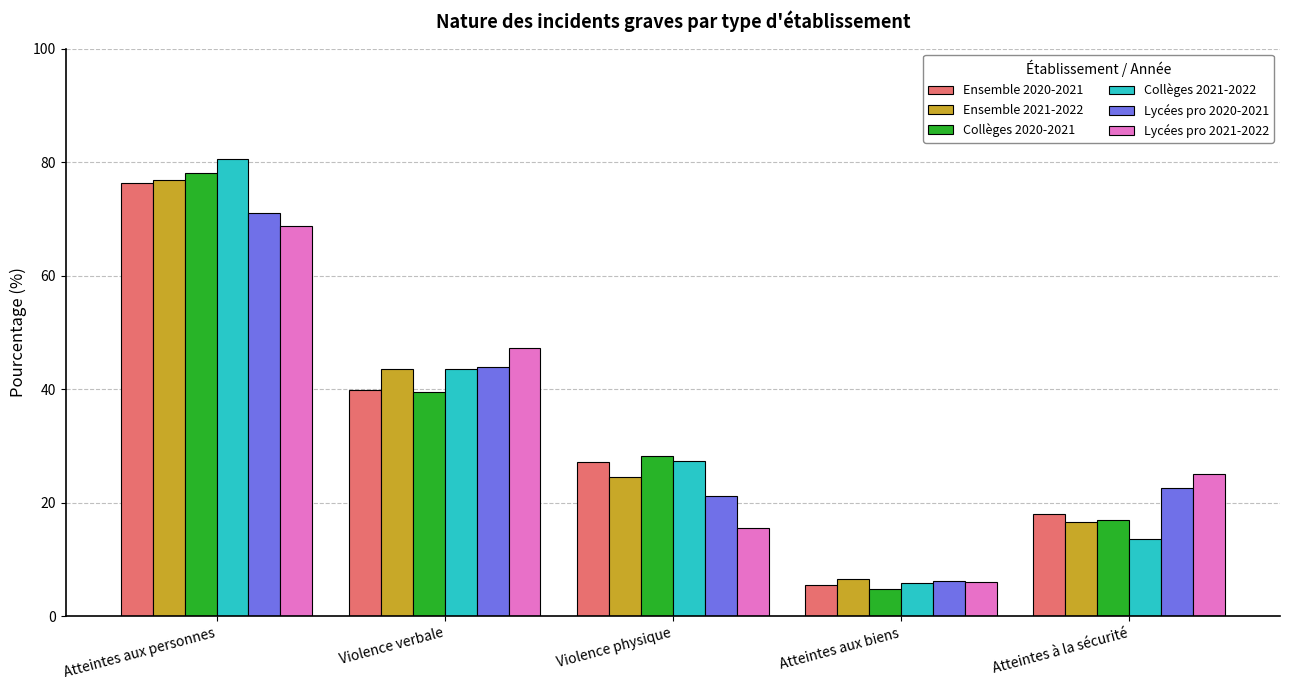

What is the label of the 1st bar from the right?

Atteintes à la sécurité